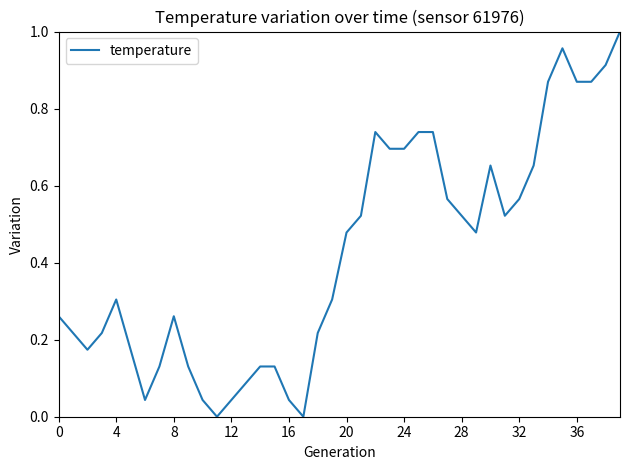

The value at 20 is 0.8. True or false?

False